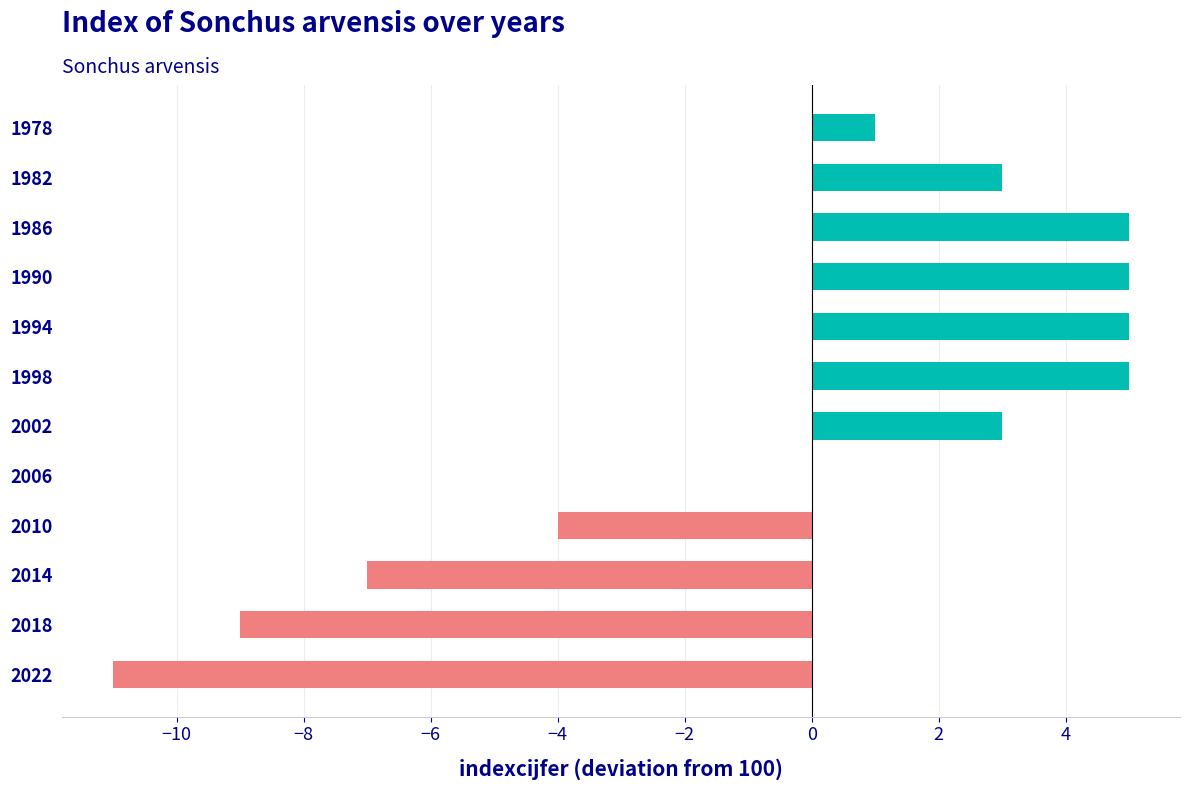

Are the bars horizontal?

Yes